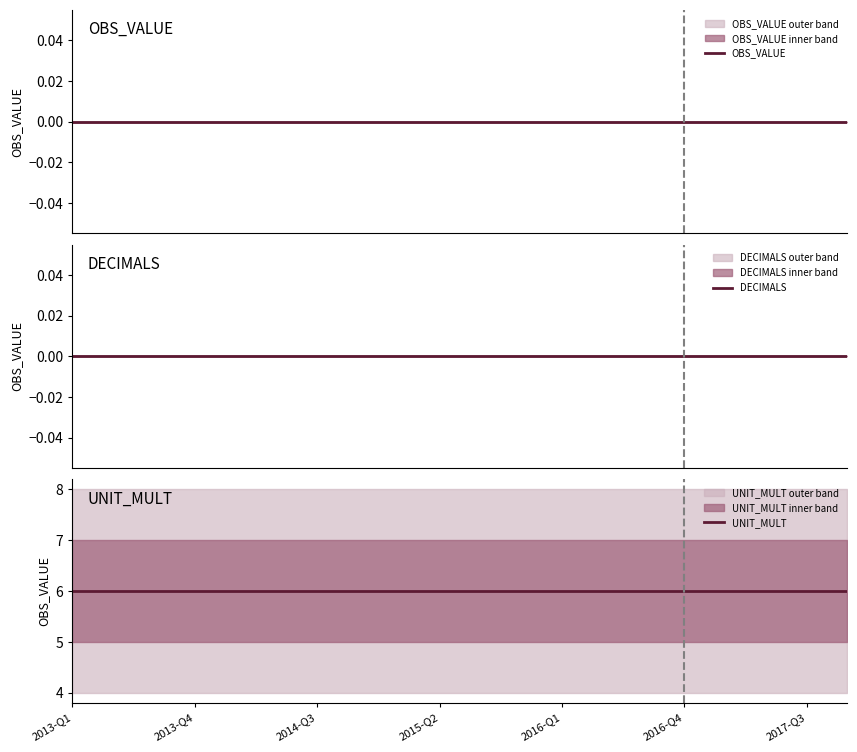

What is the sum of the UNIT_MULT values at 17 and 2013-Q4?

12